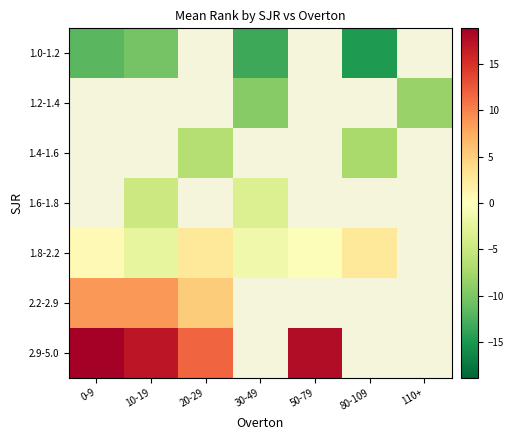

Rank the series by their maximum value, from highest to lowest.

2.9-5.0, 2.2-2.9, 1.0-1.2, 1.2-1.4, 1.4-1.6, 1.6-1.8, 1.8-2.2